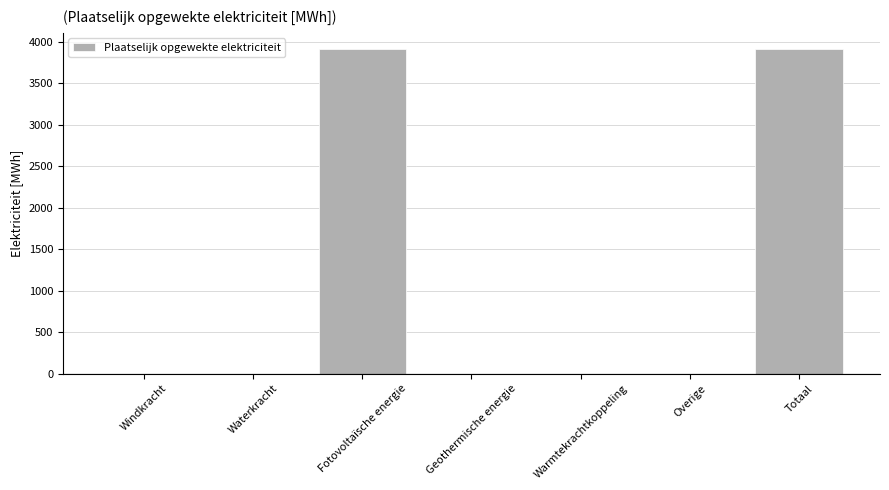

Is it true that the value at Geothermische energie is 0.0?

True